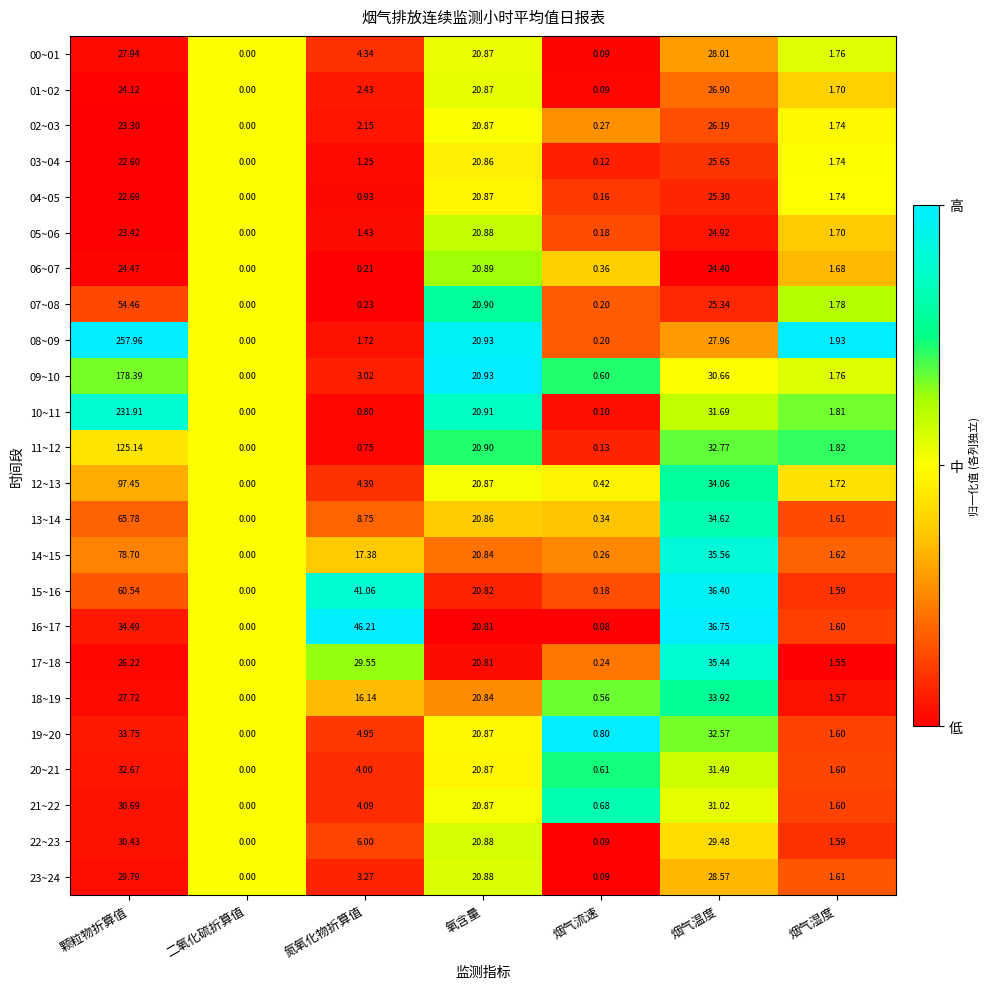

Where does the 21~22 series first go above 4?

颗粒物折算值